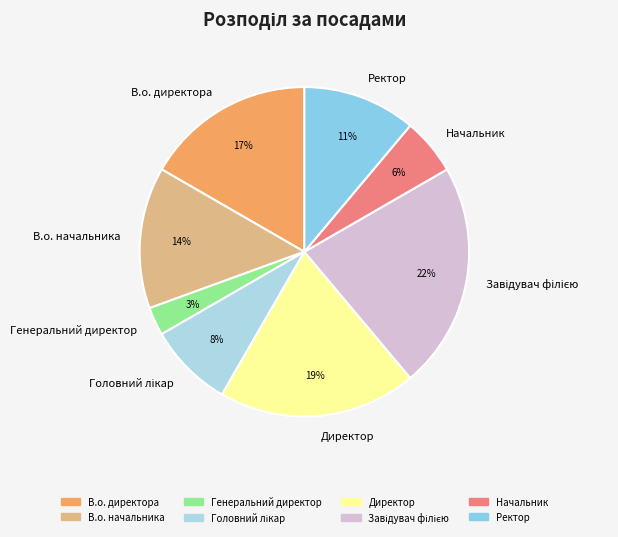

To the nearest percent, what percentage of the pie is Ректор?

11%